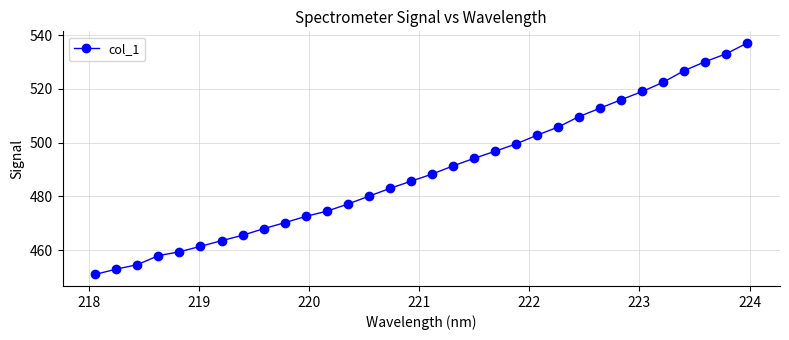

What is the sum of all values?

15663.8